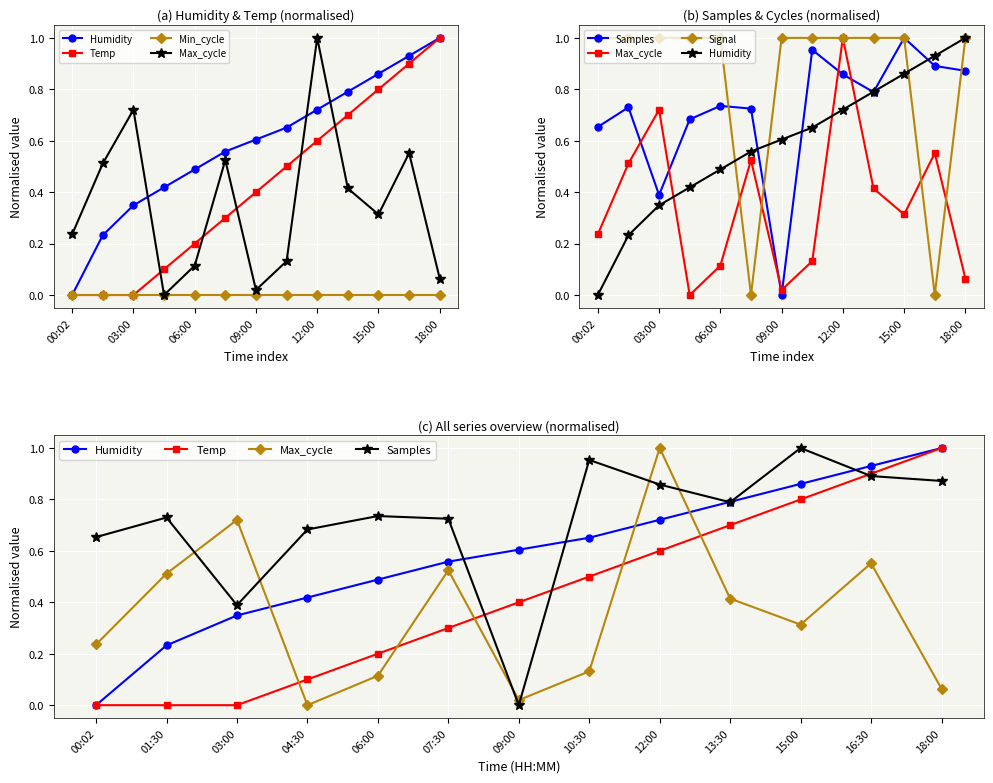

What is the value of the Samples point at the 8th from the left?

1.0